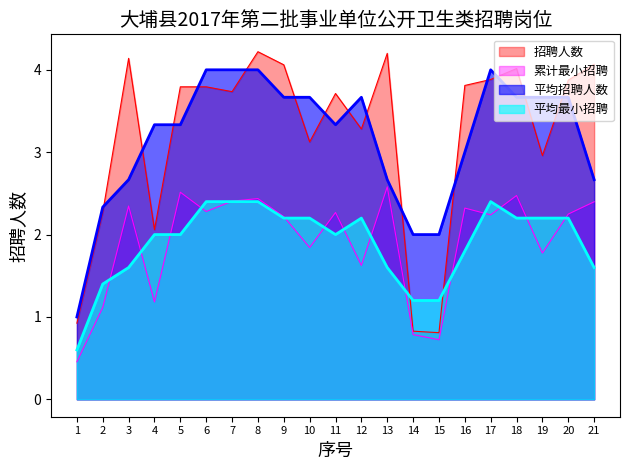

Which has a higher value, 7 or 20?

20